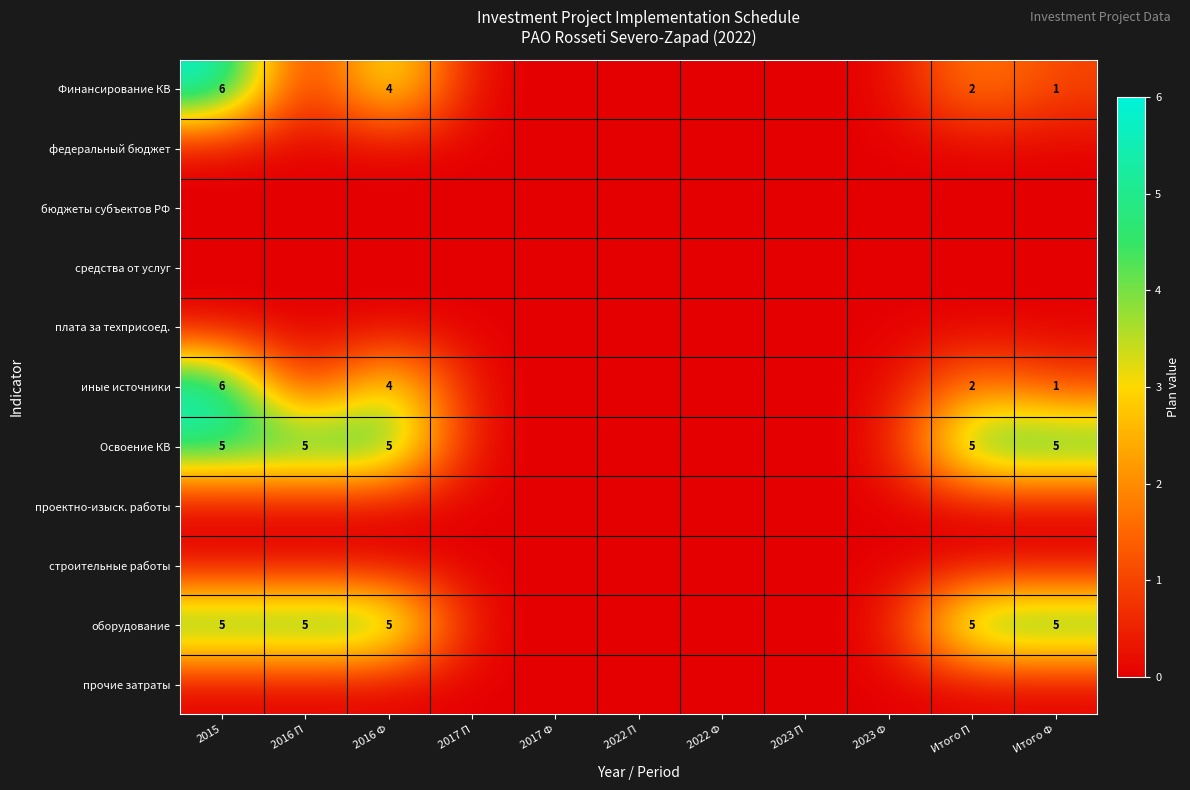

At how many categories does at least one series exceed 4?

5